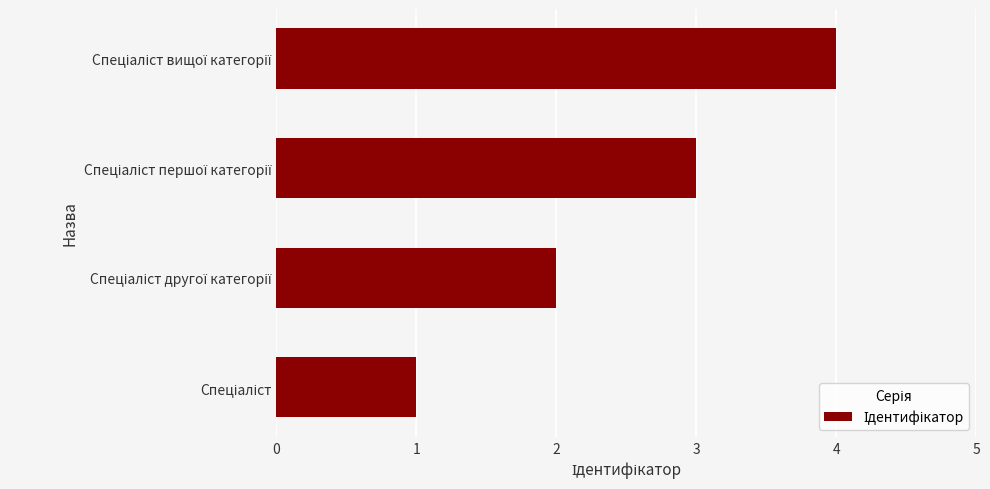

What is the difference between the maximum and minimum values?

3